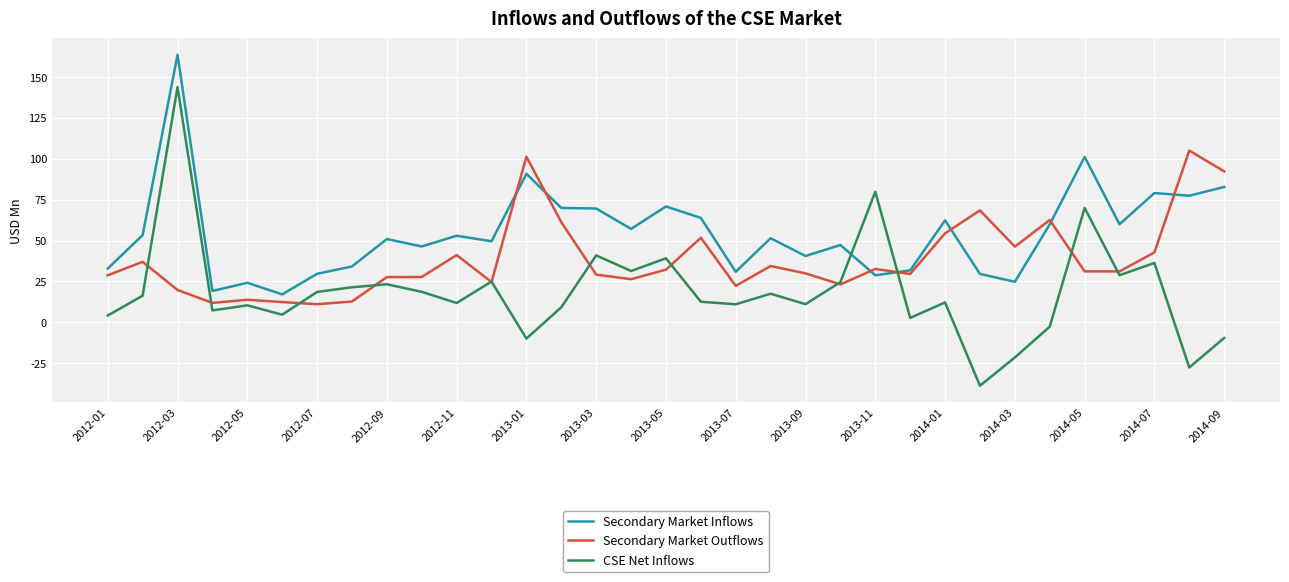

Rank the series by their maximum value, from highest to lowest.

Secondary Market Inflows, CSE Net Inflows, Secondary Market Outflows